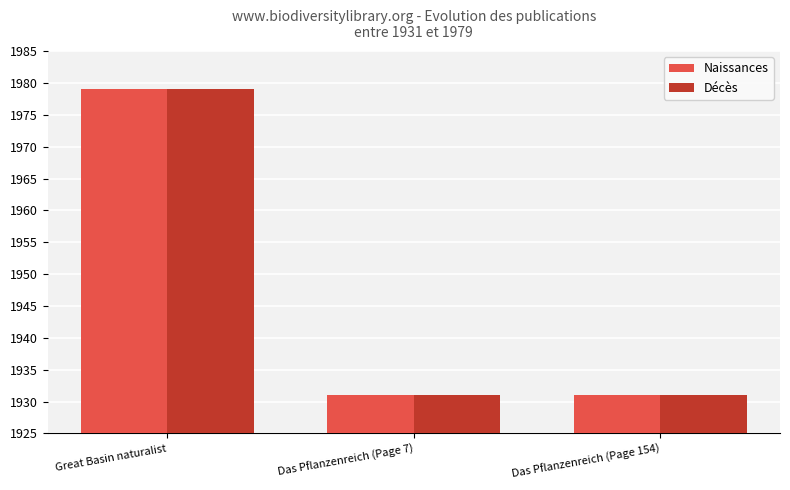

What is the smallest value displayed?

1931